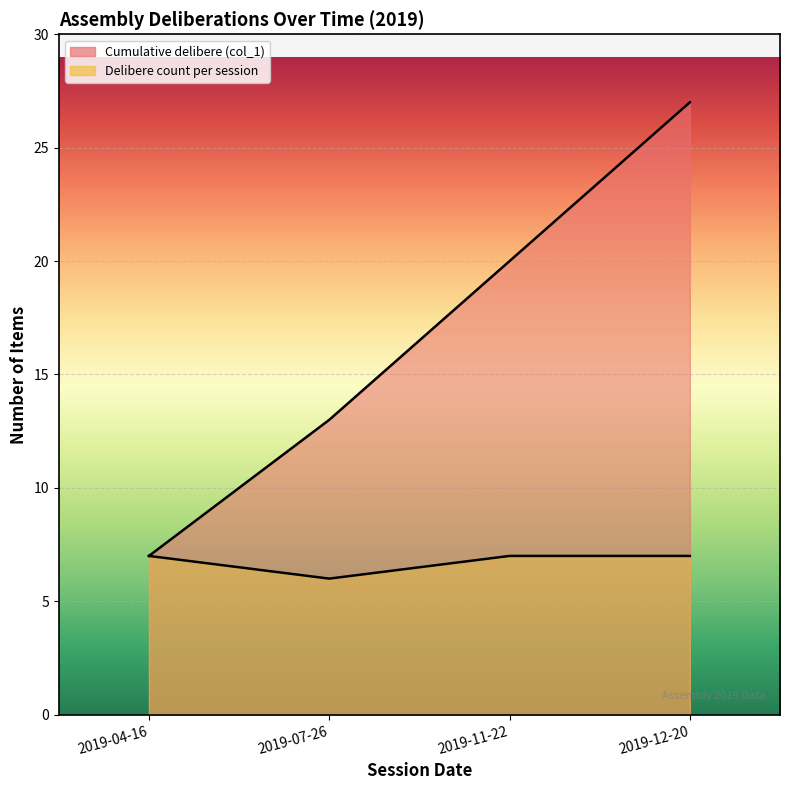

What position from the right is 2019-04-16?

4